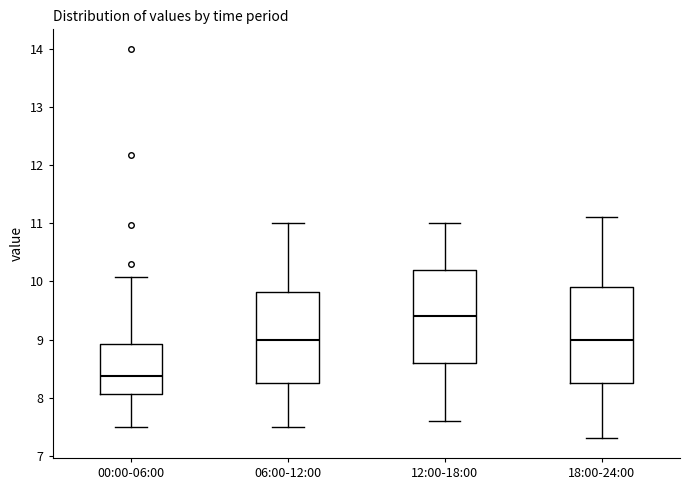

Which box's median line is the highest?

12:00-18:00